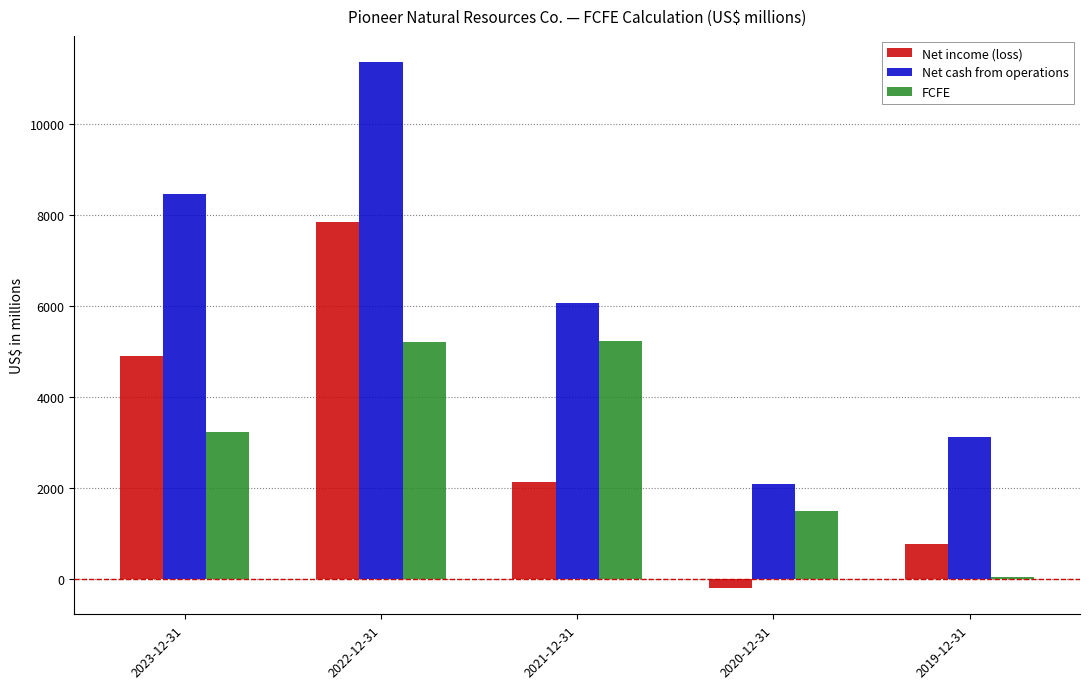

Where is Net income (loss) nearest to the value 3822?

2023-12-31